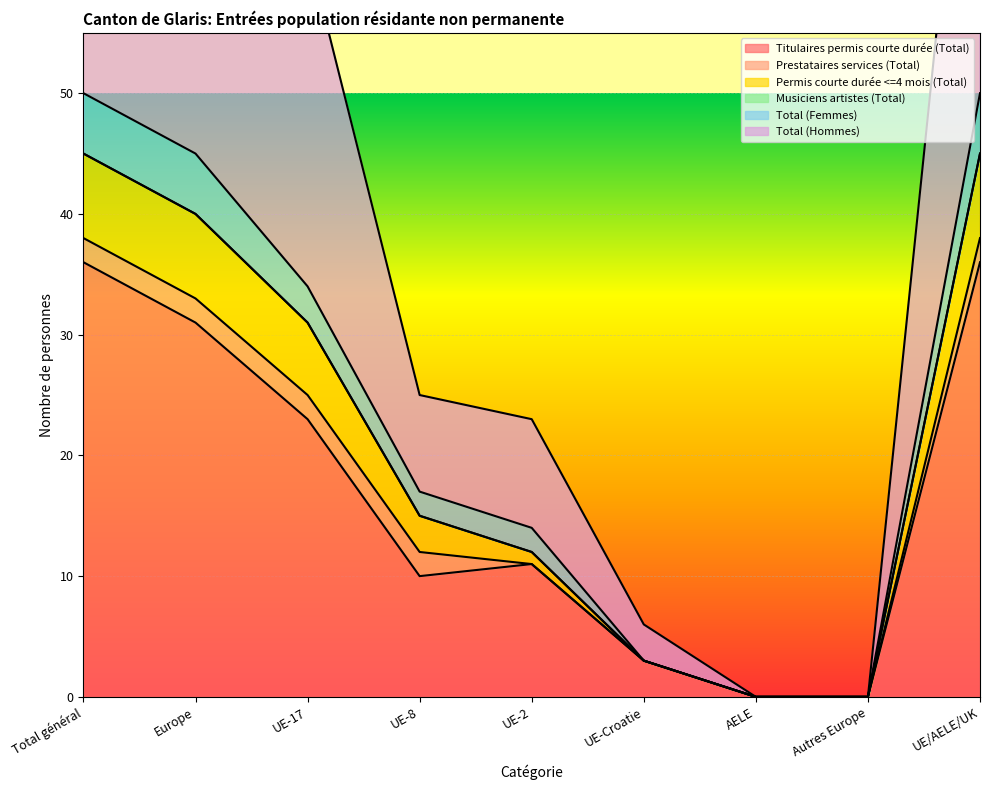

What is the difference between the second highest and second lowest values in the Titulaires permis courte durée (Total) series?

36